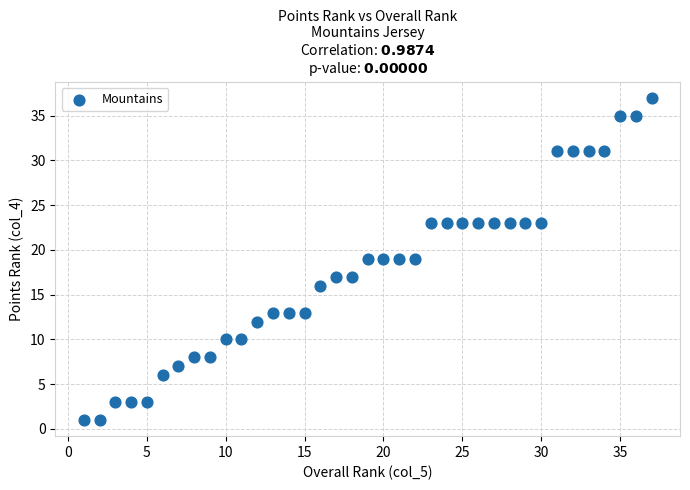

What is the range of Y values (max minus min)?

36